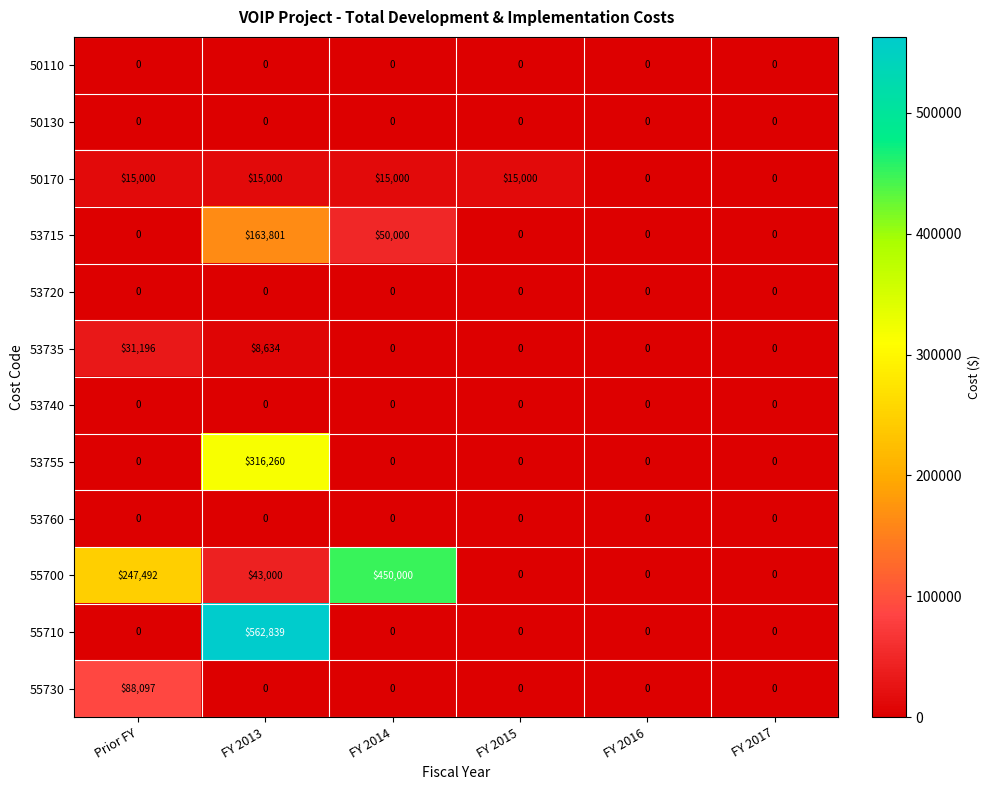

True or false: 53755 has a value of 0 at Prior FY.

True